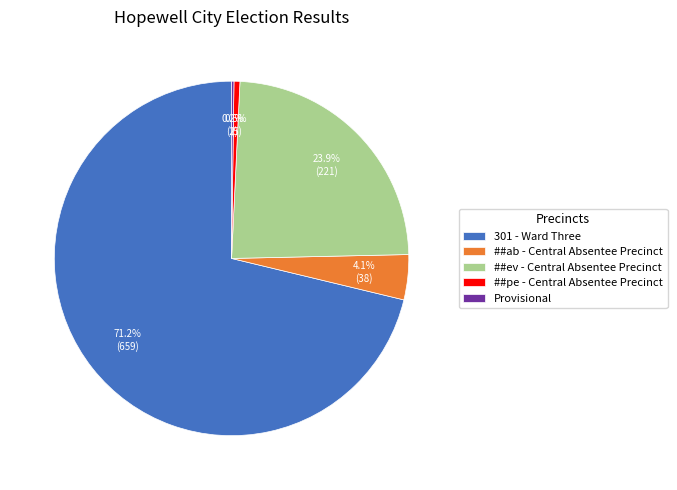

Combined, what portion of the pie is ##pe - Central Absentee Precinct and ##ev - Central Absentee Precinct?

24.4%